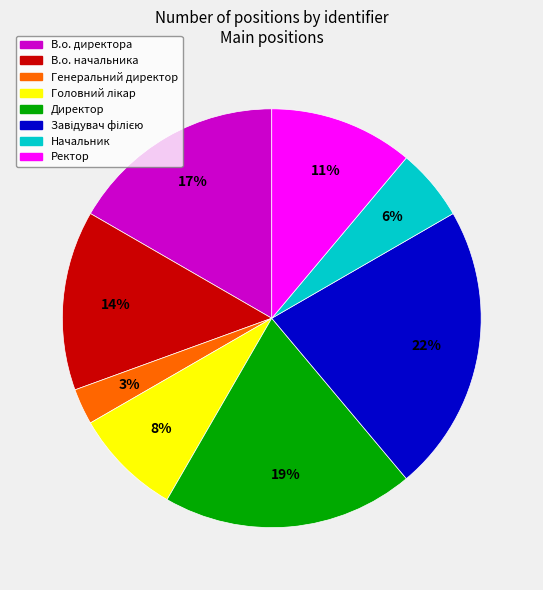

Is the sum of В.о. директора and В.о. начальника greater than half?

No